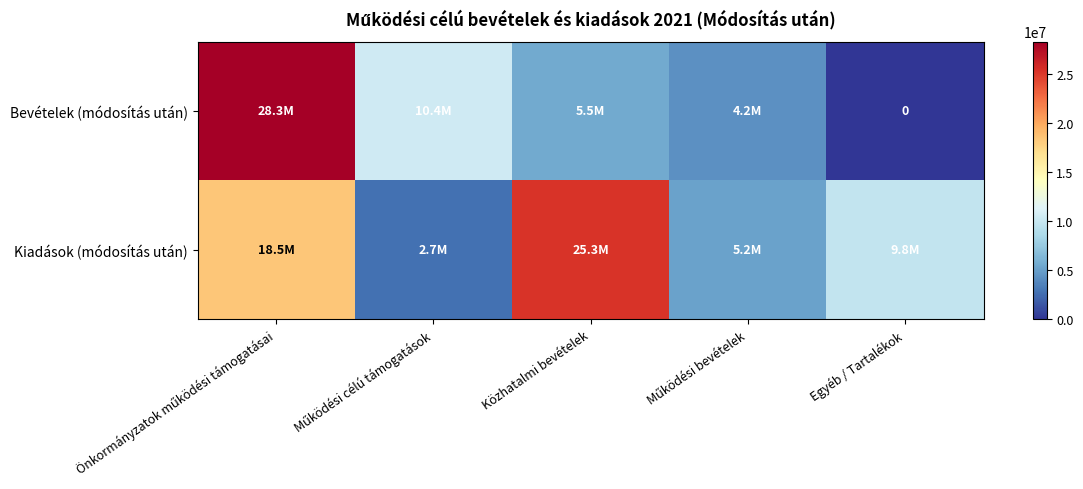

Count the Kiadások (módosítás után) values in the range 5186000 to 18470000.

3